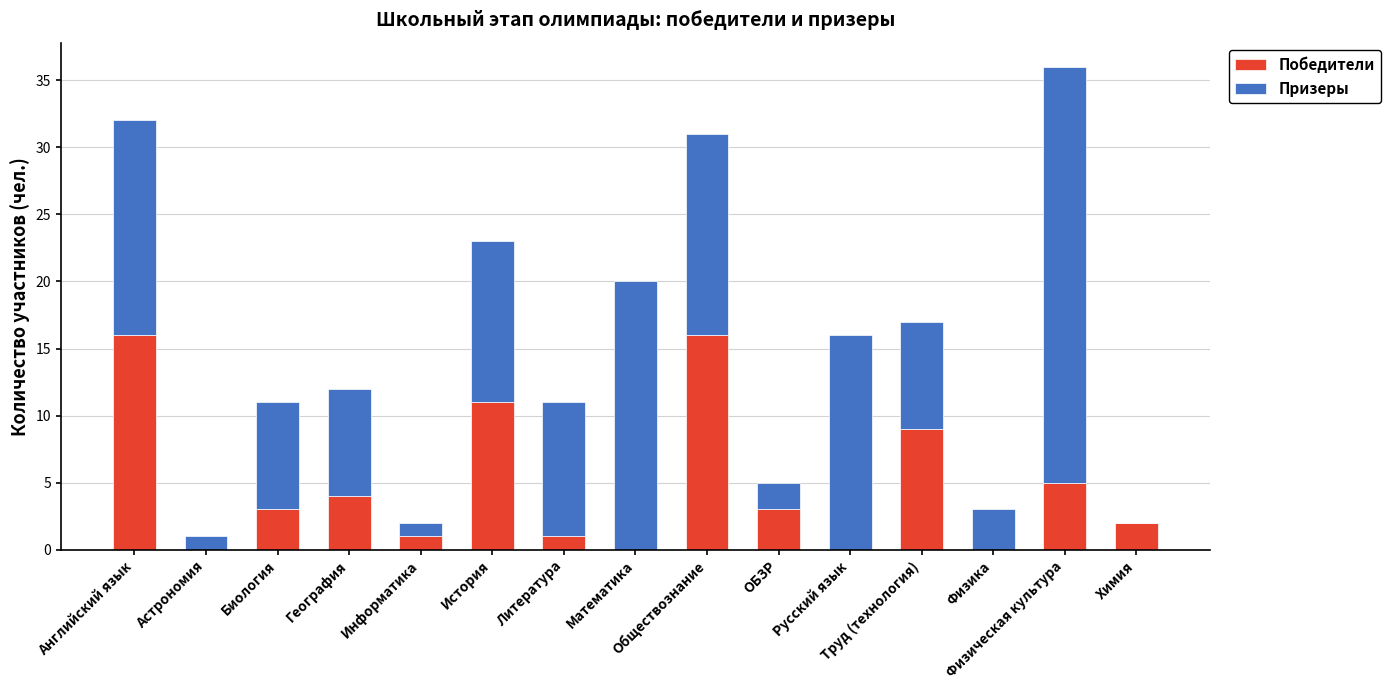

Are the bars grouped side by side (vs. stacked)?

No